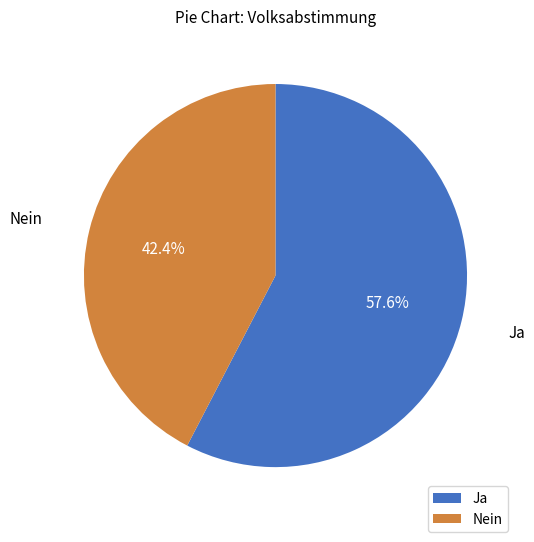

Is Nein the majority of the pie?

No